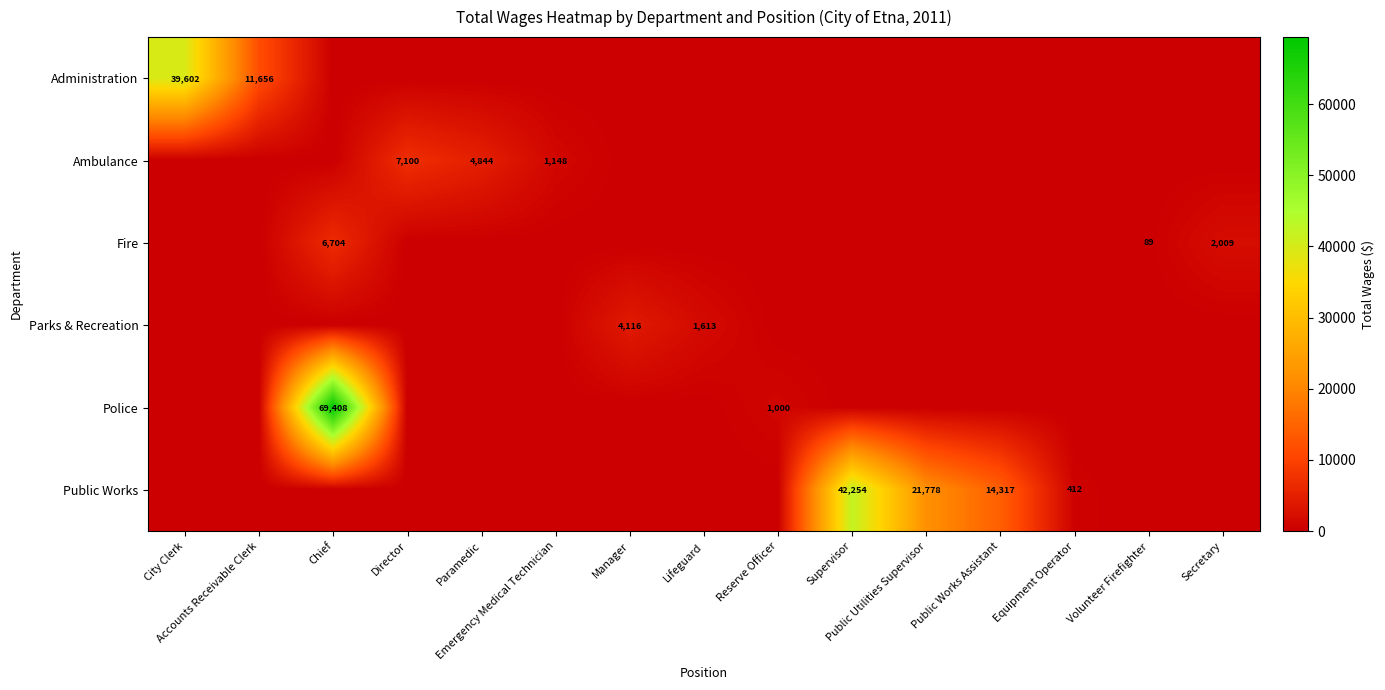

Which label corresponds to the smallest value in the chart?

Chief